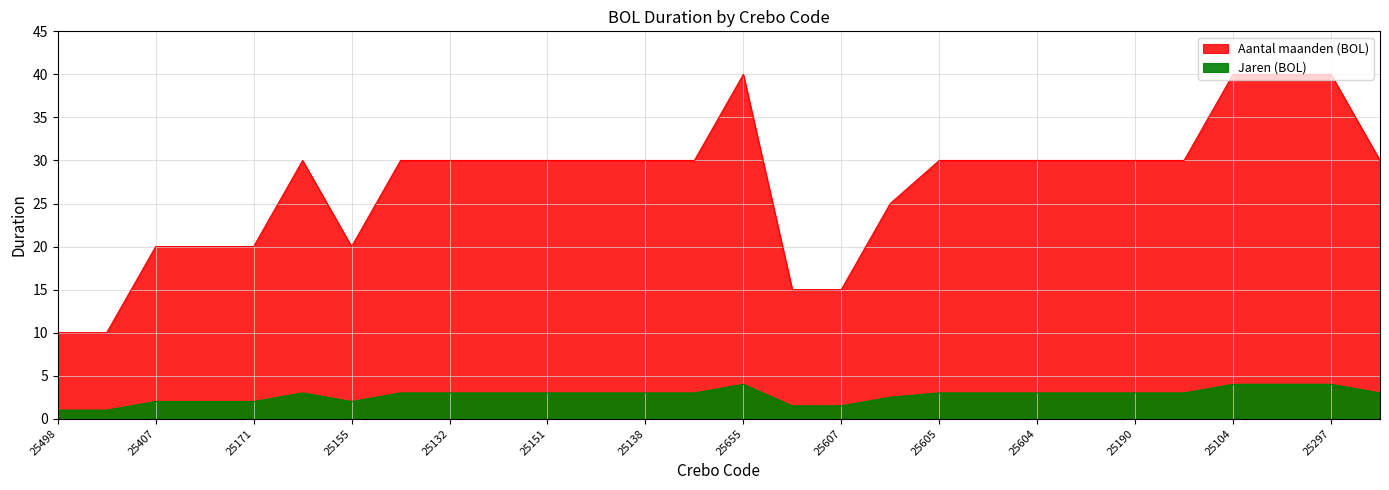

Does the chart display data point markers on the line(s)?

No